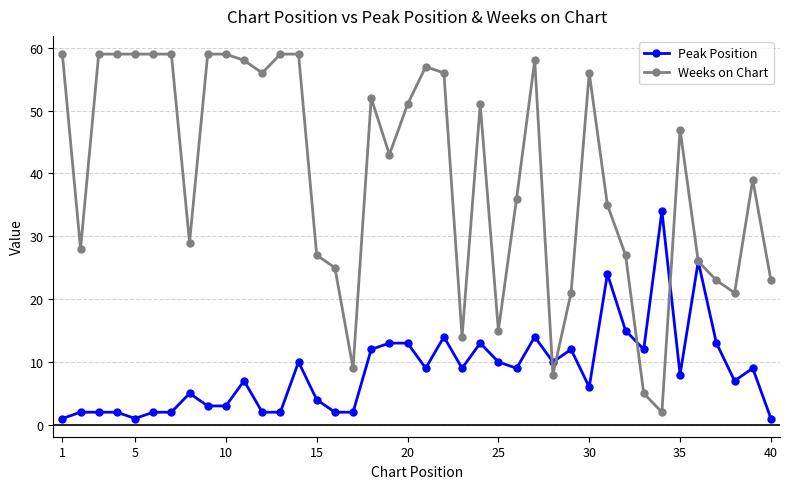

What is the maximum value shown in the chart?

59